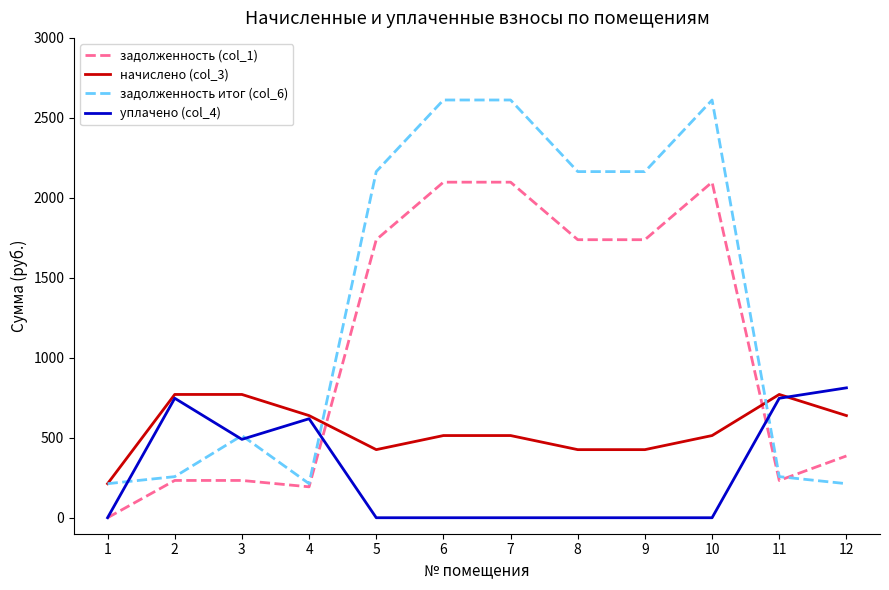

How many lines are shown in the chart?

4